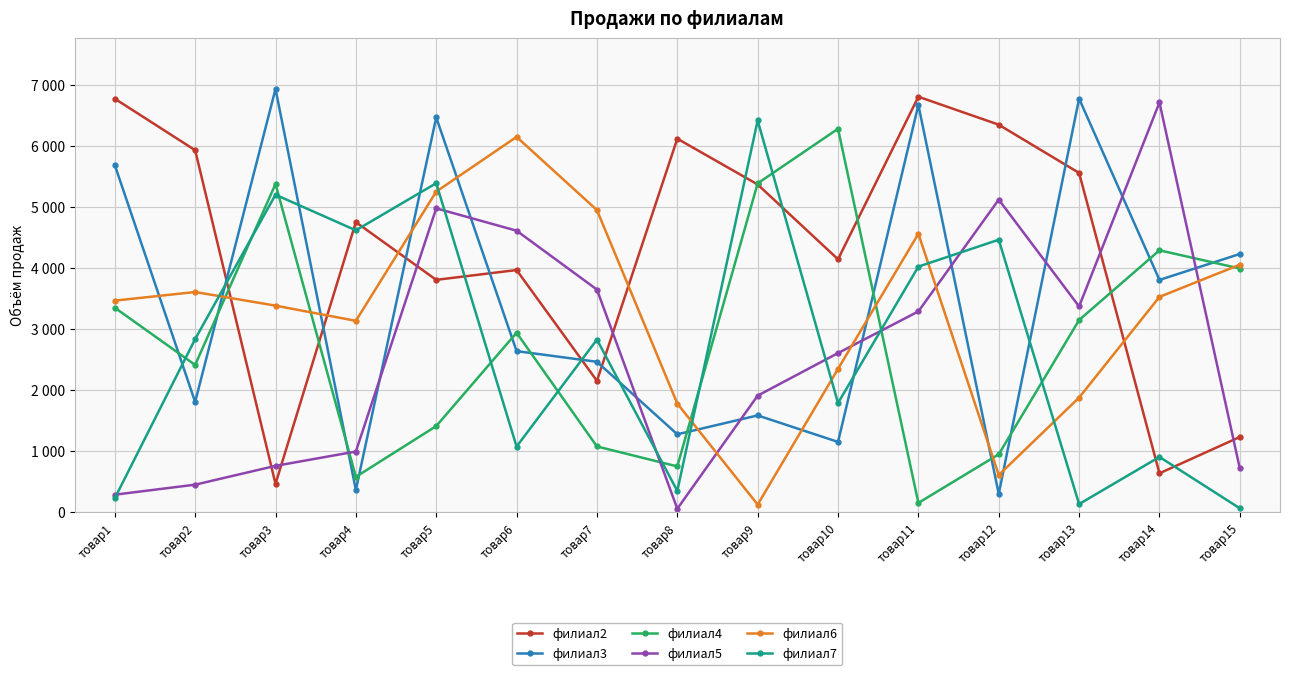

At which label does филиал7 first exceed 2827?

товар2